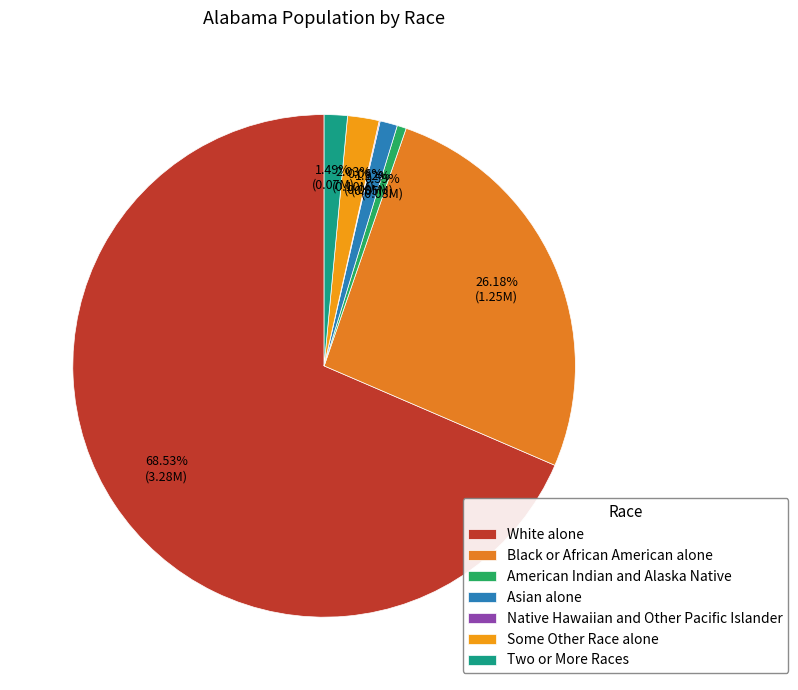

Rank the categories by value from lowest to highest.

Native Hawaiian and Other Pacific Islander, American Indian and Alaska Native, Asian alone, Two or More Races, Some Other Race alone, Black or African American alone, White alone